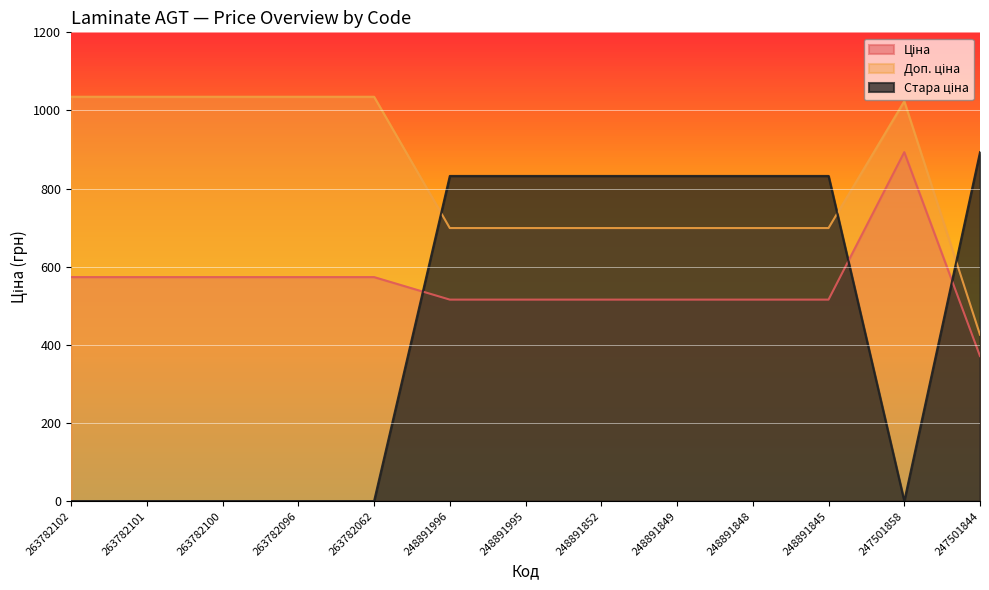

How many intersections are there between Стара ціна and Доп. ціна?

3